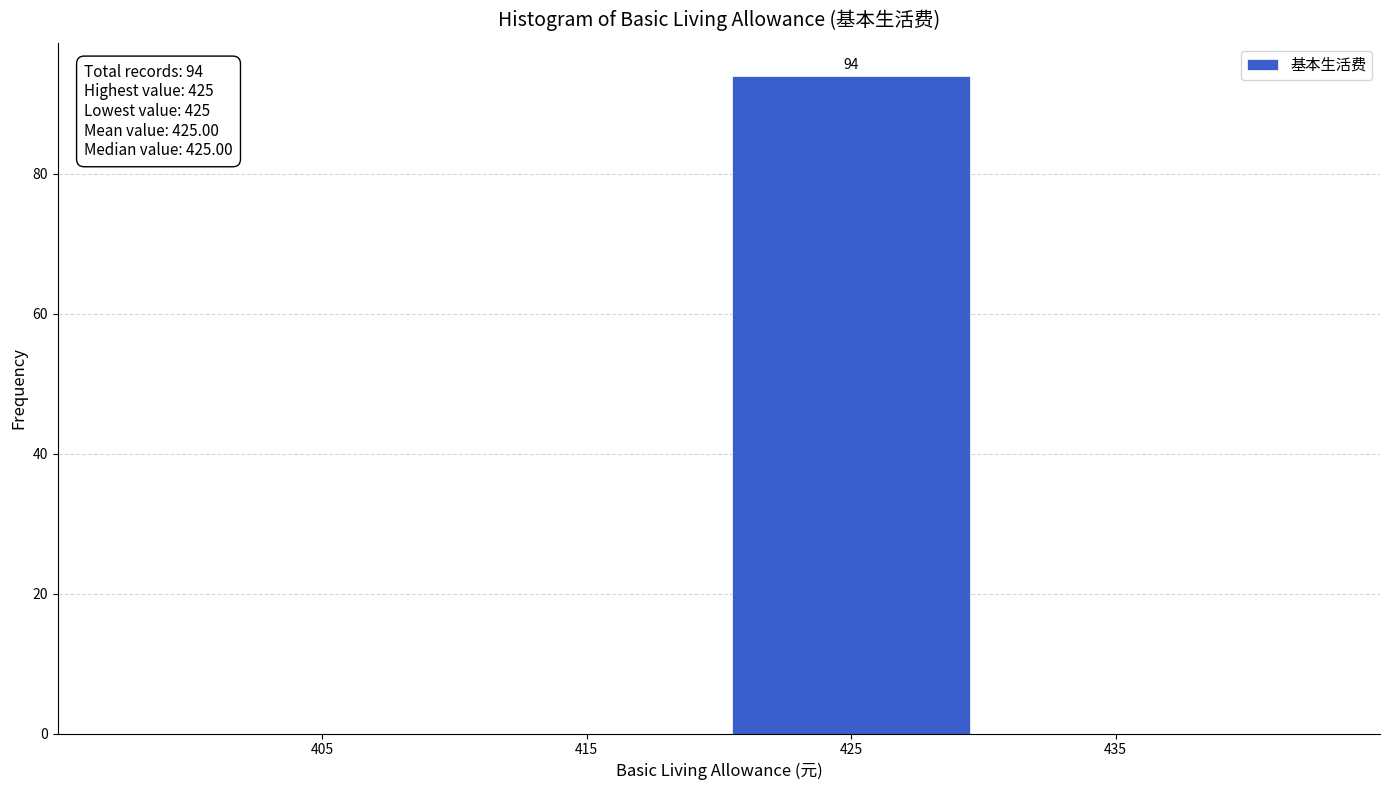

Over which range of the x-axis is the bar tallest?

420 to 430